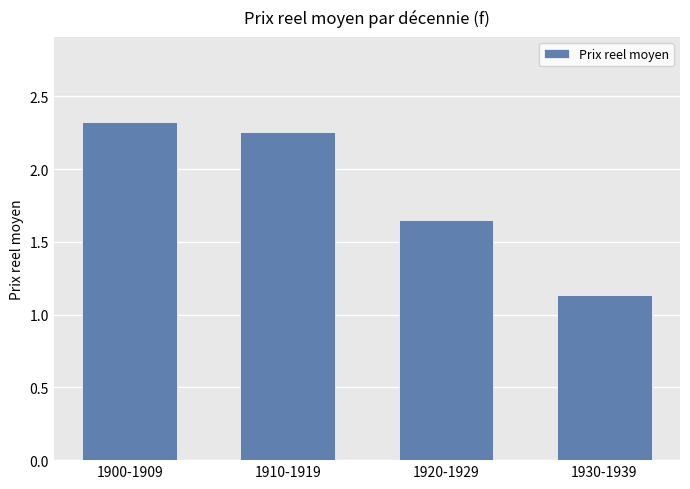

What is the sum of the values at 1900-1909 and 1930-1939?

3.5